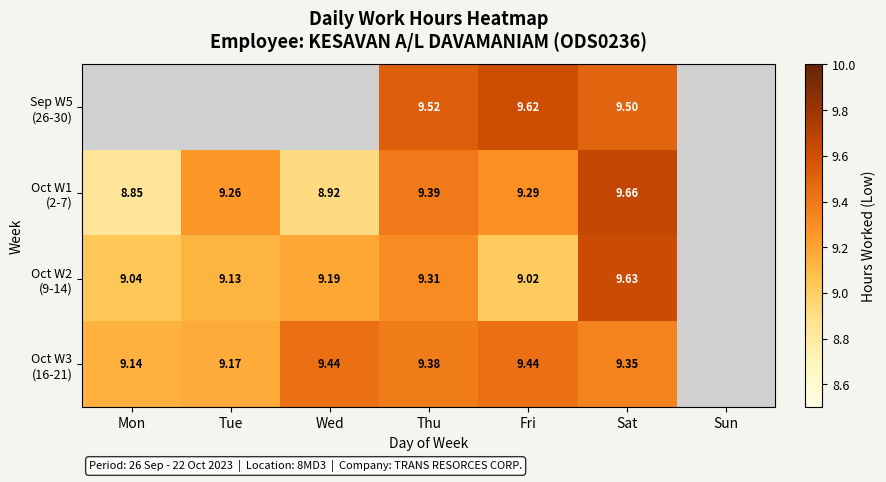

How many values in the Oct W1 (2-7) series are below 9?

2